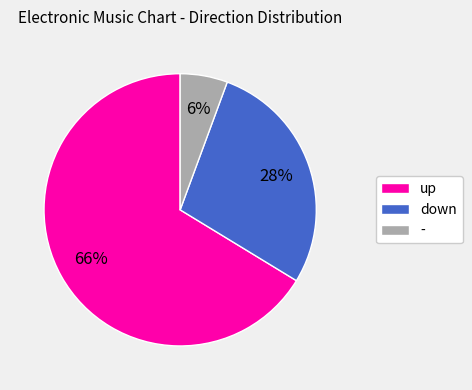

Which has a higher value, up or down?

up